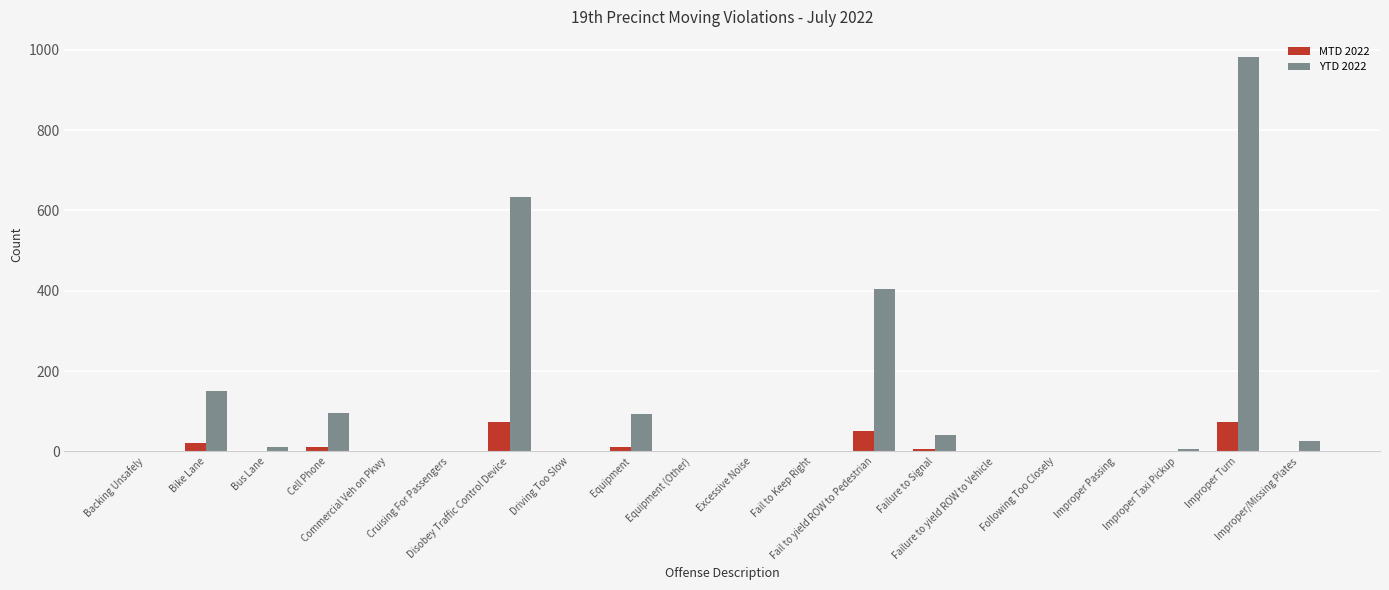

Which series has the largest total across all categories?

YTD 2022